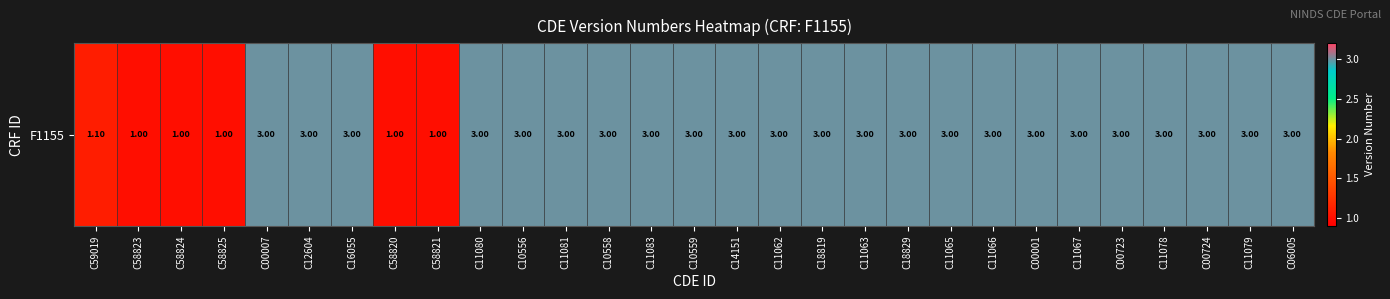

Reading left to right, transcribe all the data shown in this chart.

C59019=1.1	C58823=1.0	C58824=1.0	C58825=1.0	C00007=3.0	C12604=3.0	C16055=3.0	C58820=1.0	C58821=1.0	C11080=3.0	C10556=3.0	C11081=3.0	C10558=3.0	C11083=3.0	C10559=3.0	C14151=3.0	C11062=3.0	C18819=3.0	C11063=3.0	C18829=3.0	C11065=3.0	C11066=3.0	C00001=3.0	C11067=3.0	C00723=3.0	C11078=3.0	C00724=3.0	C11079=3.0	C06005=3.0